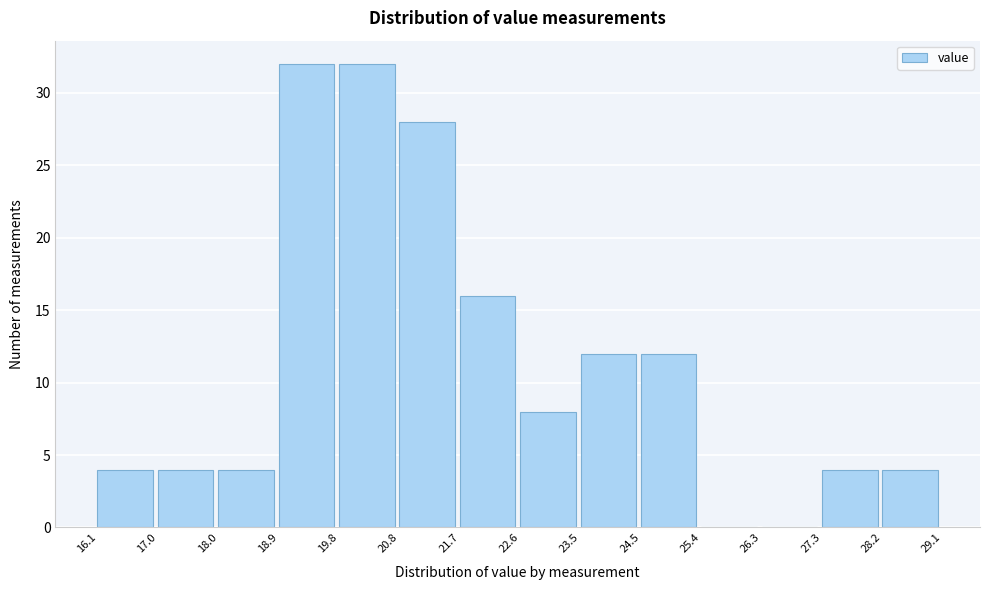

Reading left to right, transcribe this chart: for each bar, give the range it covers on the x-axis and its height. The values are not printed on the chart, so give them approximately, as read against the axis.

16.1 to 17.0: 4
17.0 to 18.0: 4
18.0 to 18.9: 4
18.9 to 19.8: 32
19.8 to 20.8: 32
20.8 to 21.7: 28
21.7 to 22.6: 16
22.6 to 23.5: 8
23.5 to 24.5: 12
24.5 to 25.4: 12
25.4 to 26.3: 0
26.3 to 27.3: 0
27.3 to 28.2: 4
28.2 to 29.1: 4